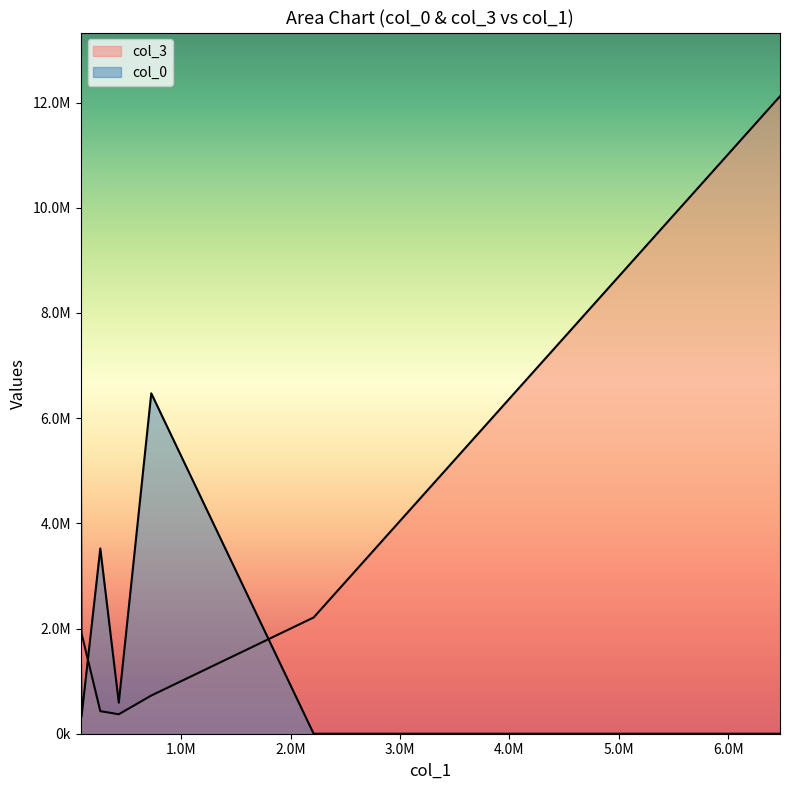

How many times do col_0 and col_3 cross each other?

2